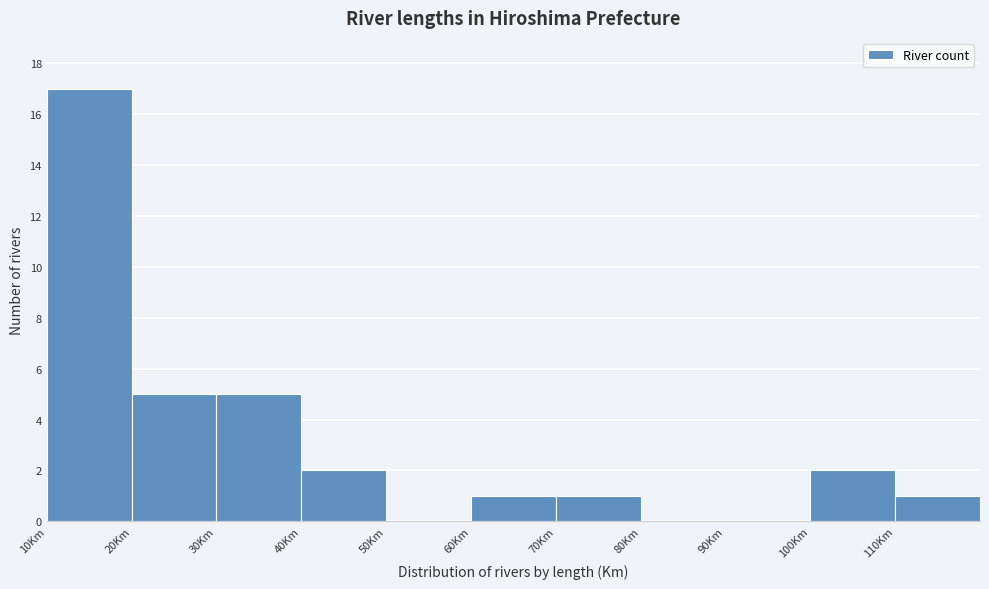

What is the height of the bar covering 10 to 20 on the x-axis? The values are not printed on the chart, so give them approximately, as read against the axis.

17